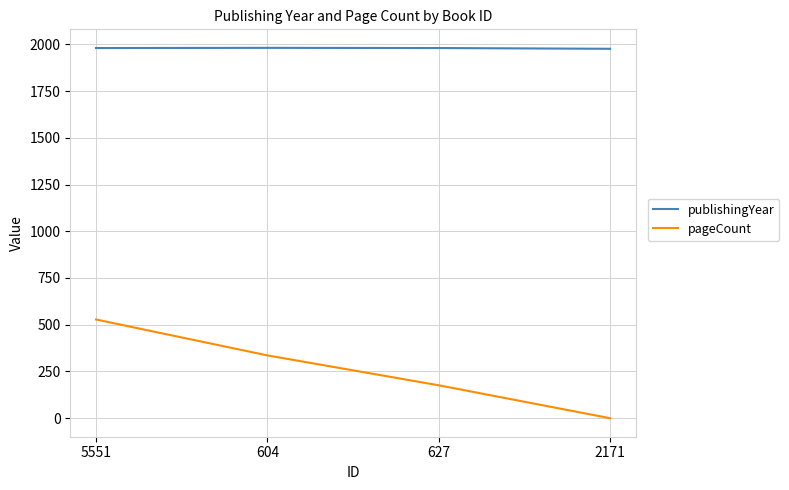

List the series in order of their peak value, highest first.

publishingYear, pageCount